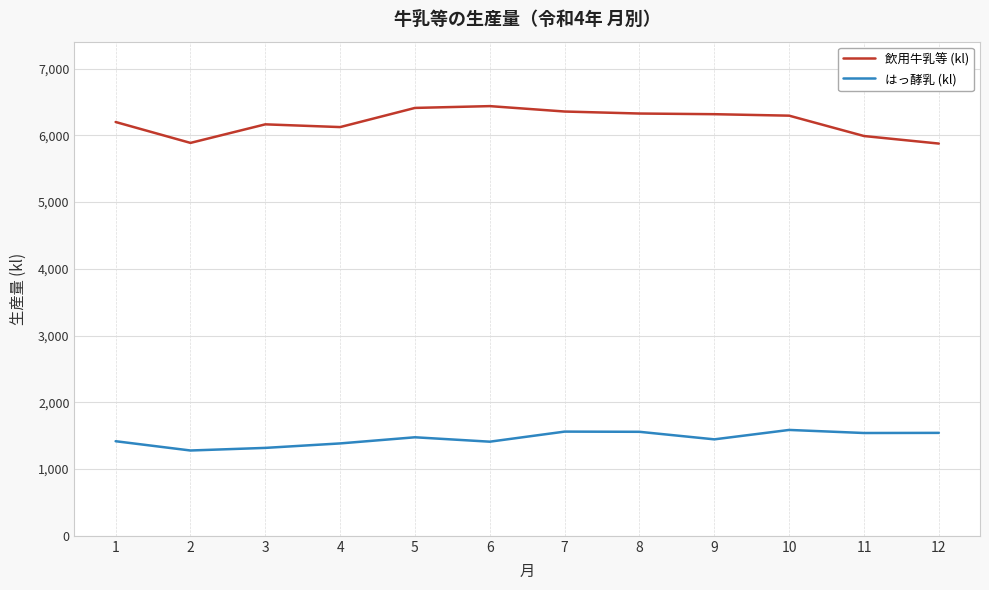

What is the total value across all series at 8?

7884